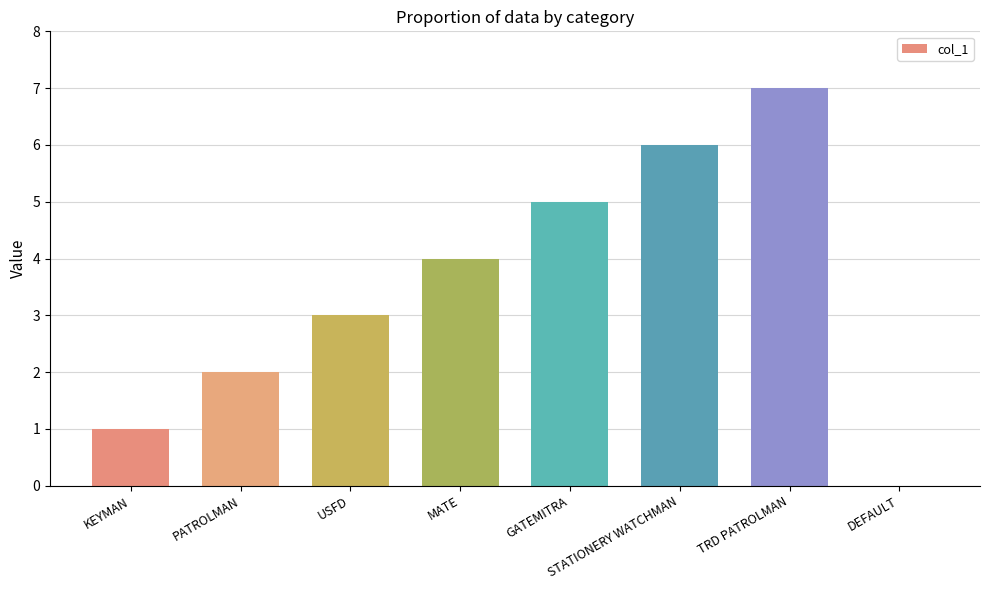

The value at STATIONERY WATCHMAN is 4. True or false?

False